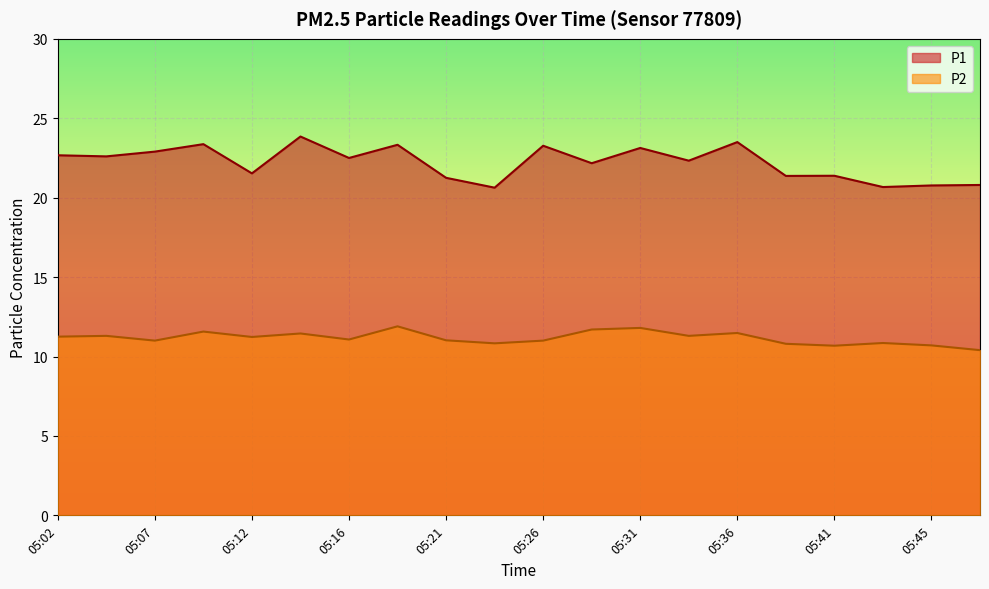

What is the value of the P2 point at the 4th from the left?

11.6